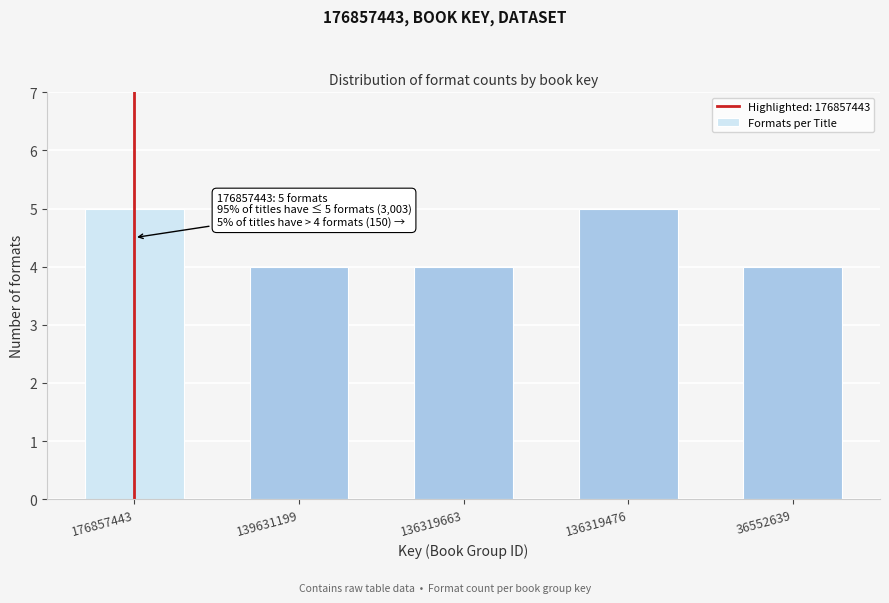

Reading left to right, extract all data points from this chart.

176857443=5	139631199=4	136319663=4	136319476=5	36552639=4